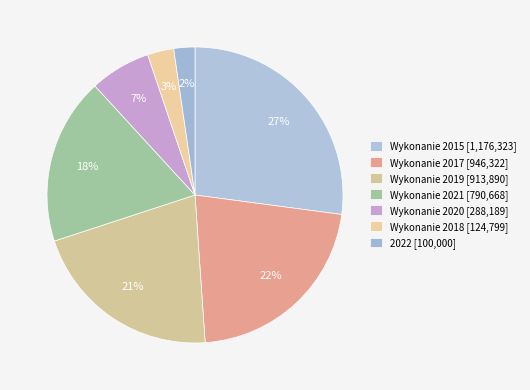

To the nearest percent, what is the difference between the largest and smallest slice percentages?

25%